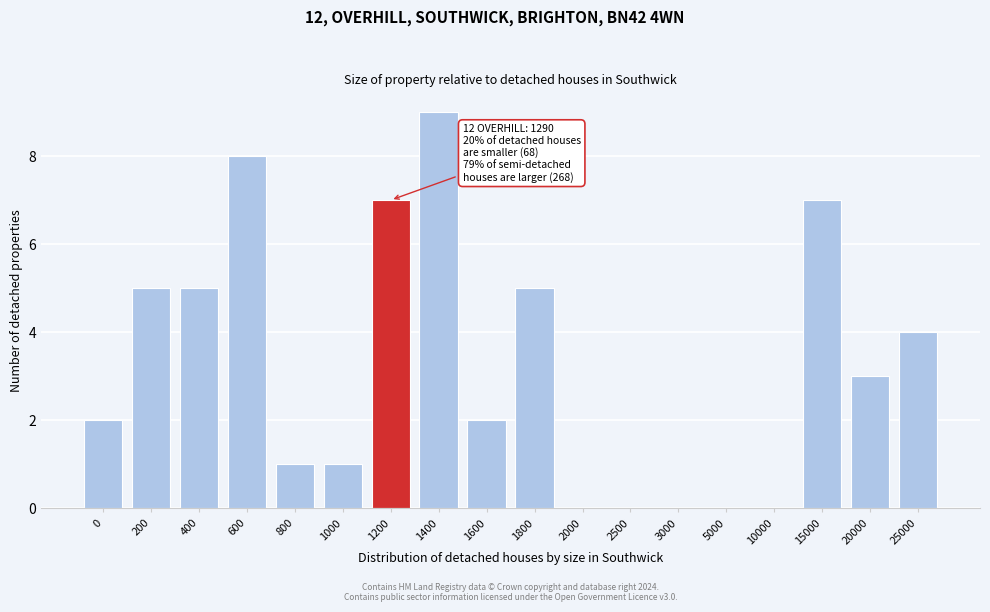

Reading right to left, transcribe all the data shown in this chart.

25000=4	20000=3	15000=7	10000=0	5000=0	3000=0	2500=0	2000=0	1800=5	1600=2	1400=9	1200=7	1000=1	800=1	600=8	400=5	200=5	0=2